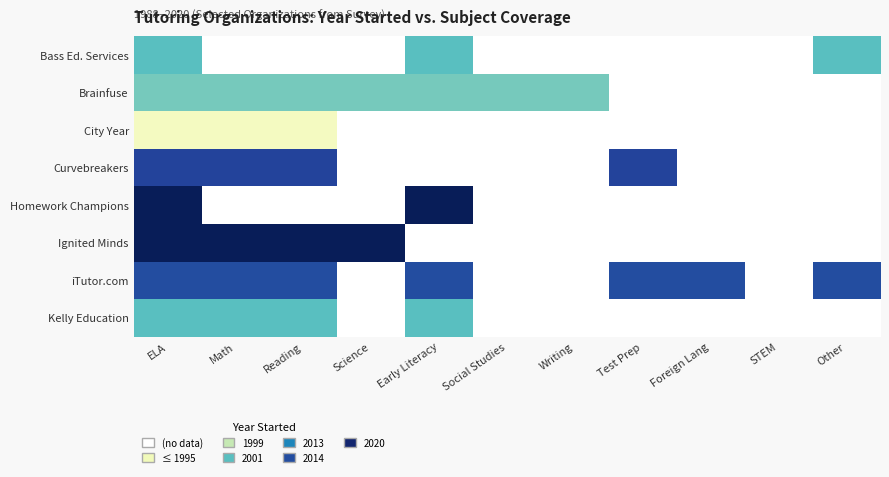

Count the number of categories in the chart.

11